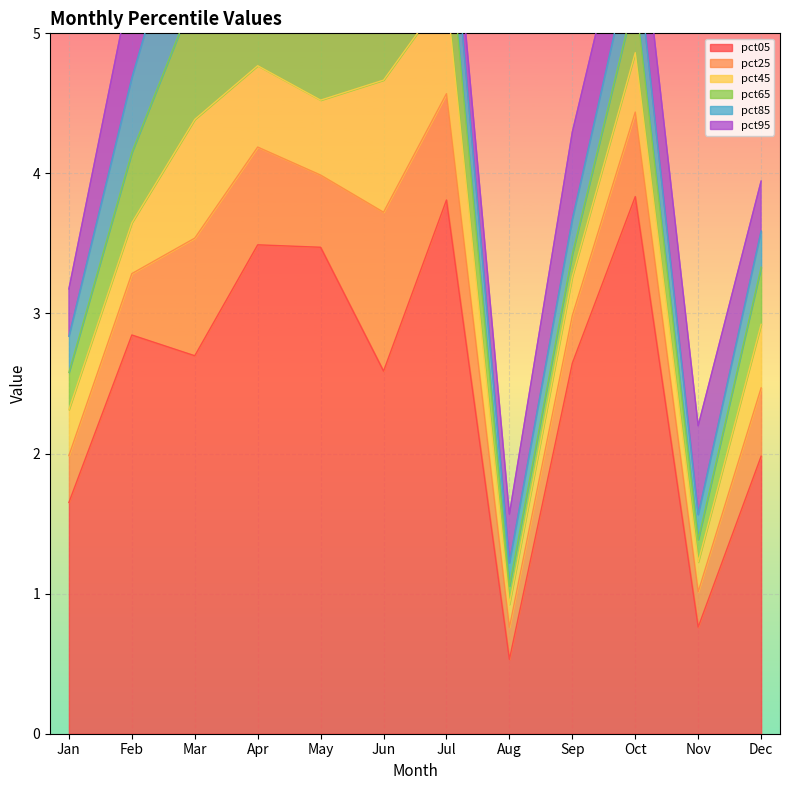

True or false: pct05 and pct65 intersect in this chart.

False